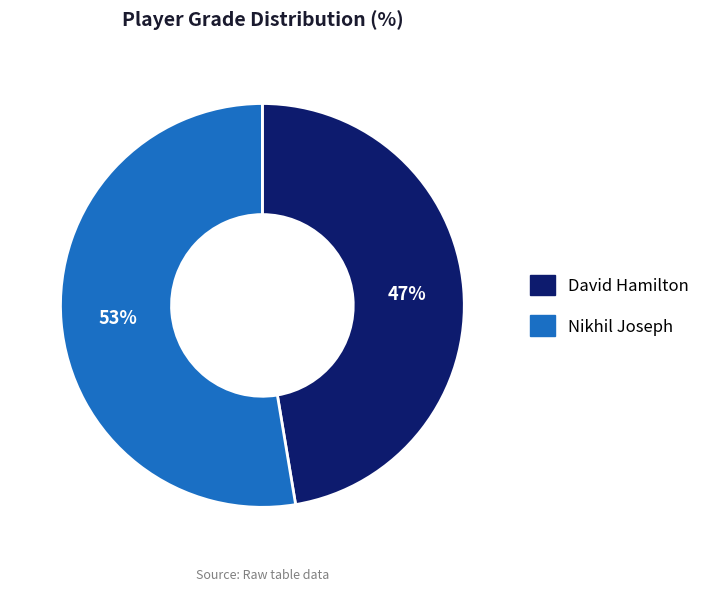

What is the largest slice in the pie chart?

Nikhil Joseph